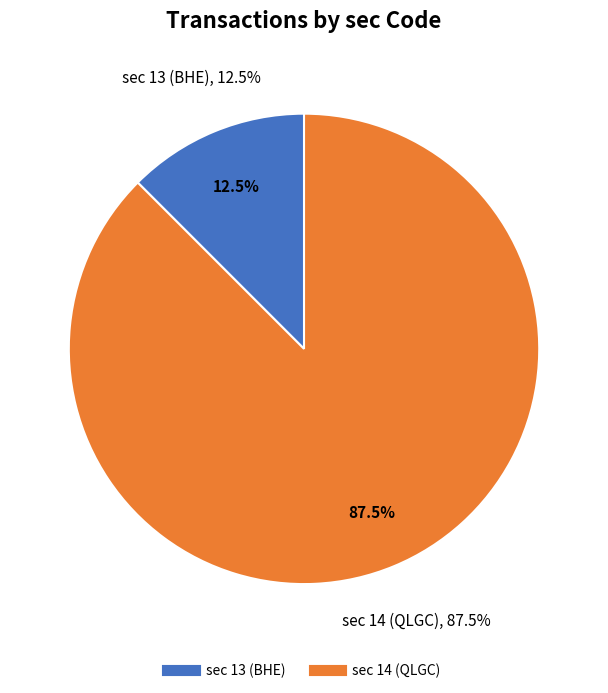

What percentage is the sec=13 slice, to the nearest percent?

12%